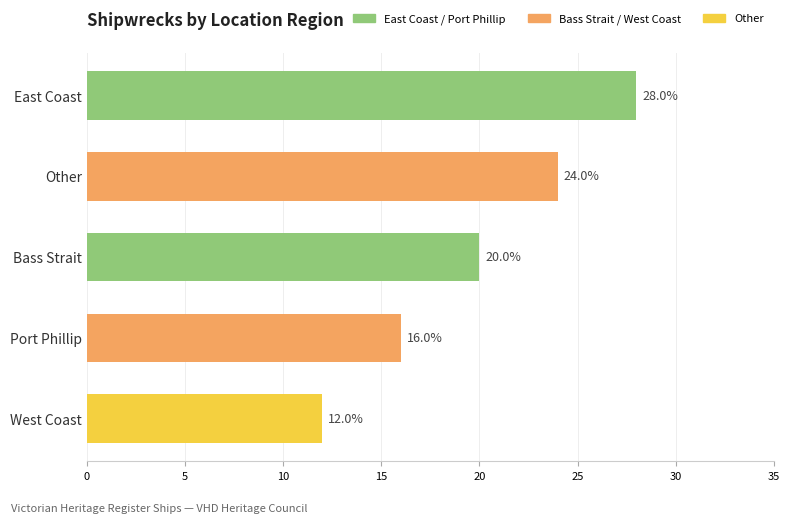

List the labels in order of value, largest first.

East Coast, Other, Bass Strait, Port Phillip, West Coast